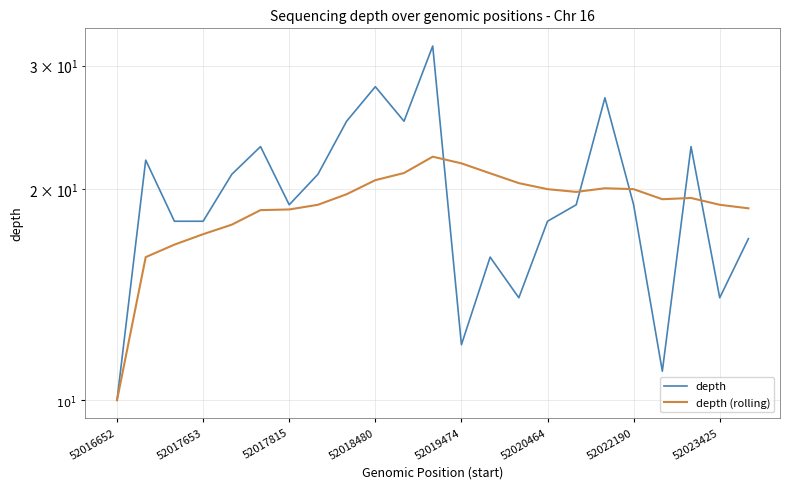

What position from the right is 20?

3